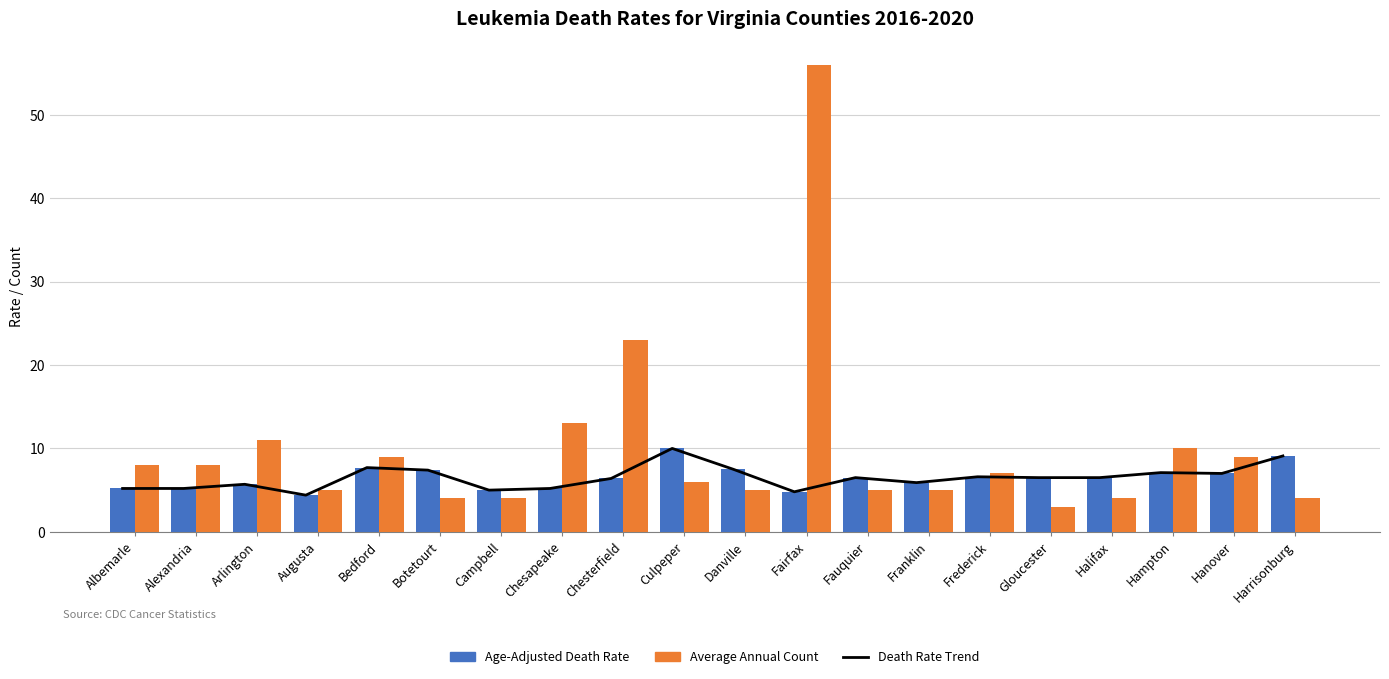

Rank the series at Botetourt from lowest to highest value.

Average Annual Count, Death Rate Trend, Age-Adjusted Death Rate